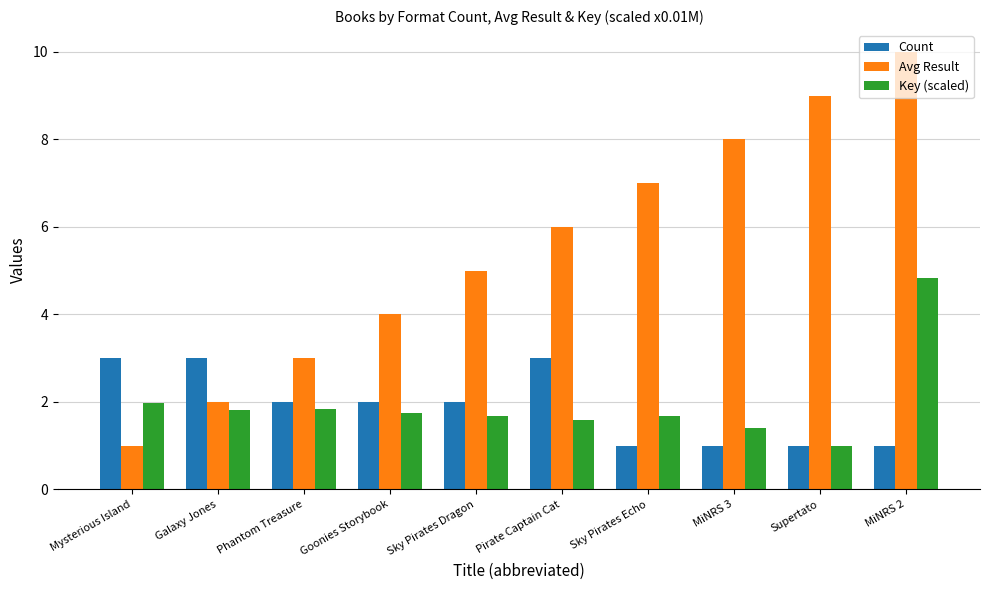

Reading right to left, extract all data points from this chart.

Count: 1.0	1.0	1.0	1.0	3.0	2.0	2.0	2.0	3.0	3.0
Avg Result: 10.0	9.0	8.0	7.0	6.0	5.0	4.0	3.0	2.0	1.0
Key (scaled): 4.8	1.0	1.4	1.7	1.6	1.7	1.8	1.8	1.8	2.0